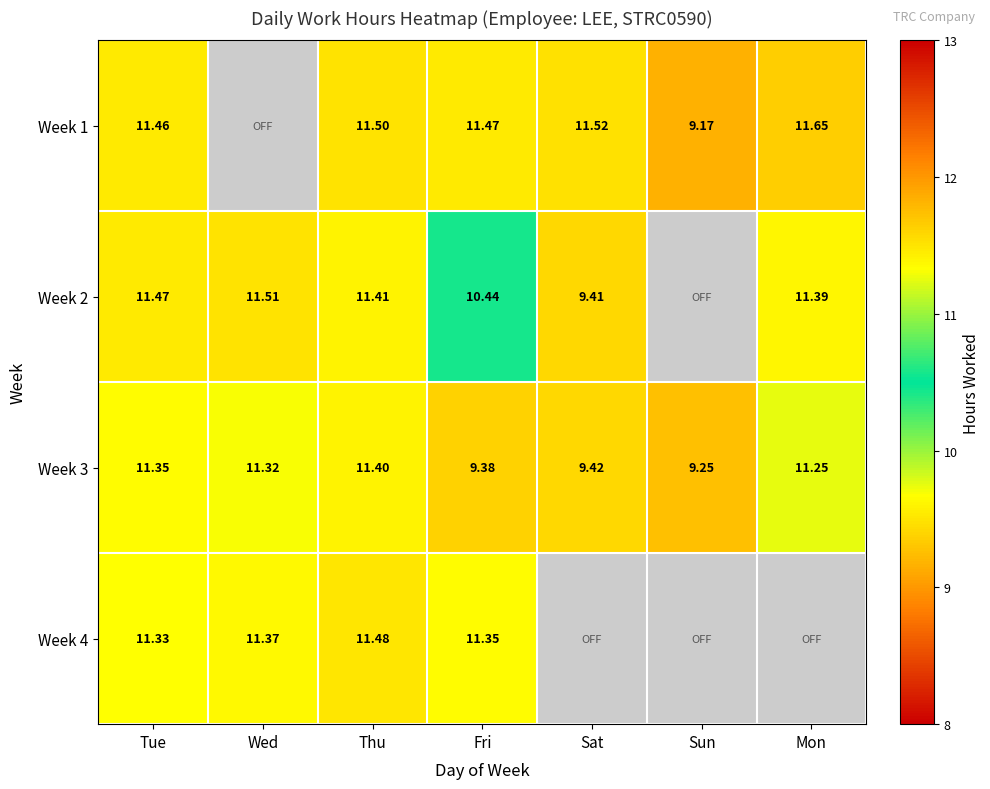

What is the total value across all series at Tue?

45.6